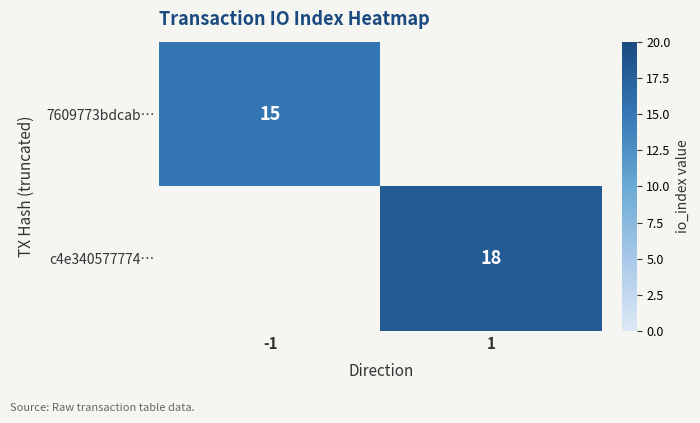

Count the number of data series in this chart.

2